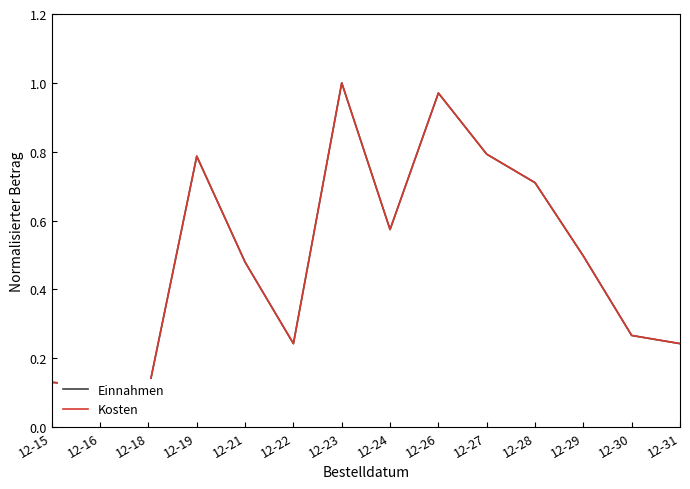

At how many categories does at least one series exceed 0?

14